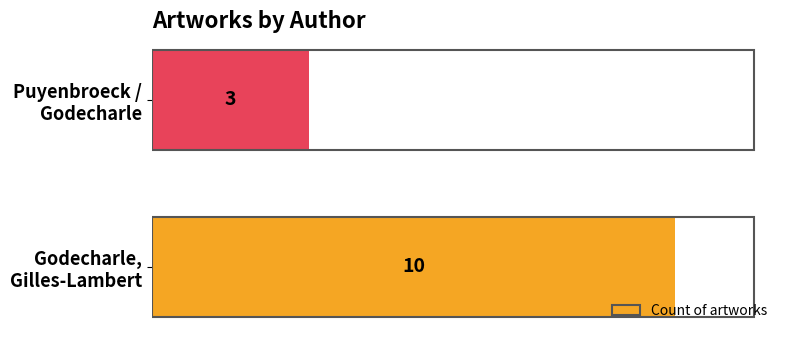

How many values are between 3 and 10?

2